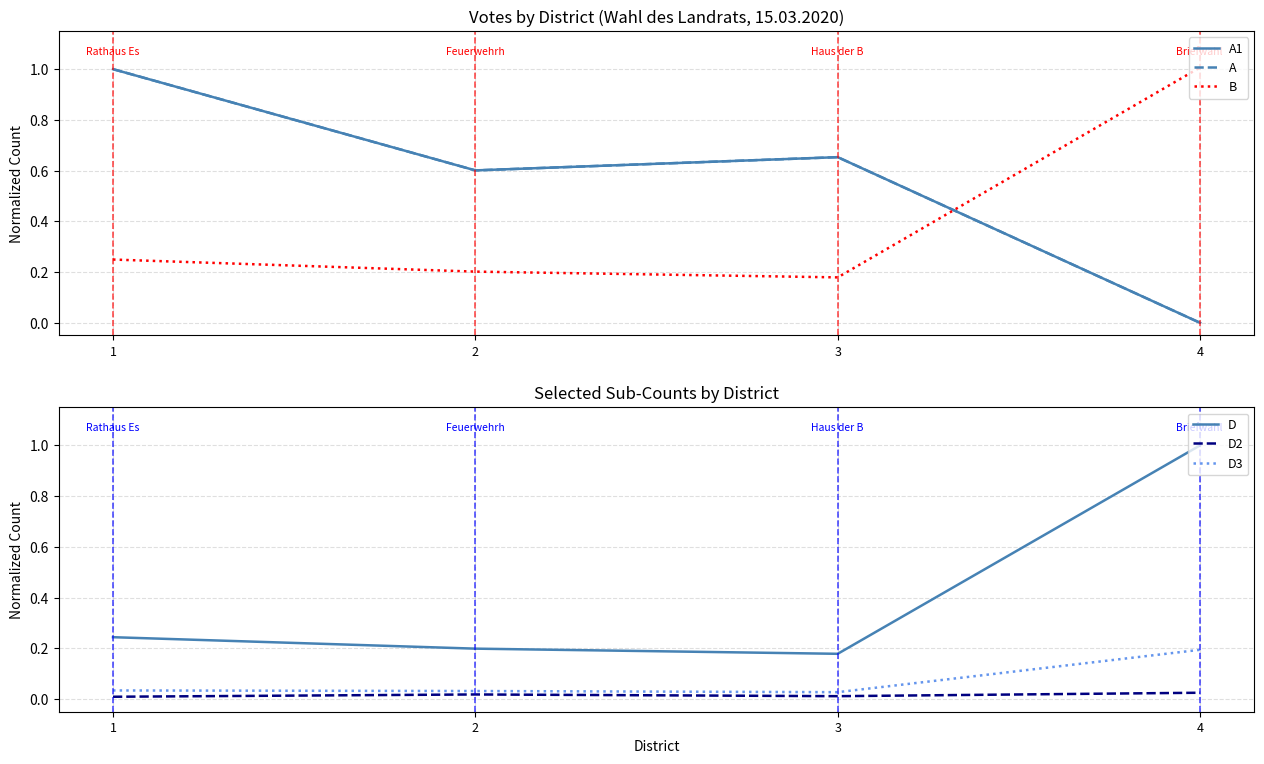

Rank the categories by D value from highest to lowest.

4, 1, 2, 3